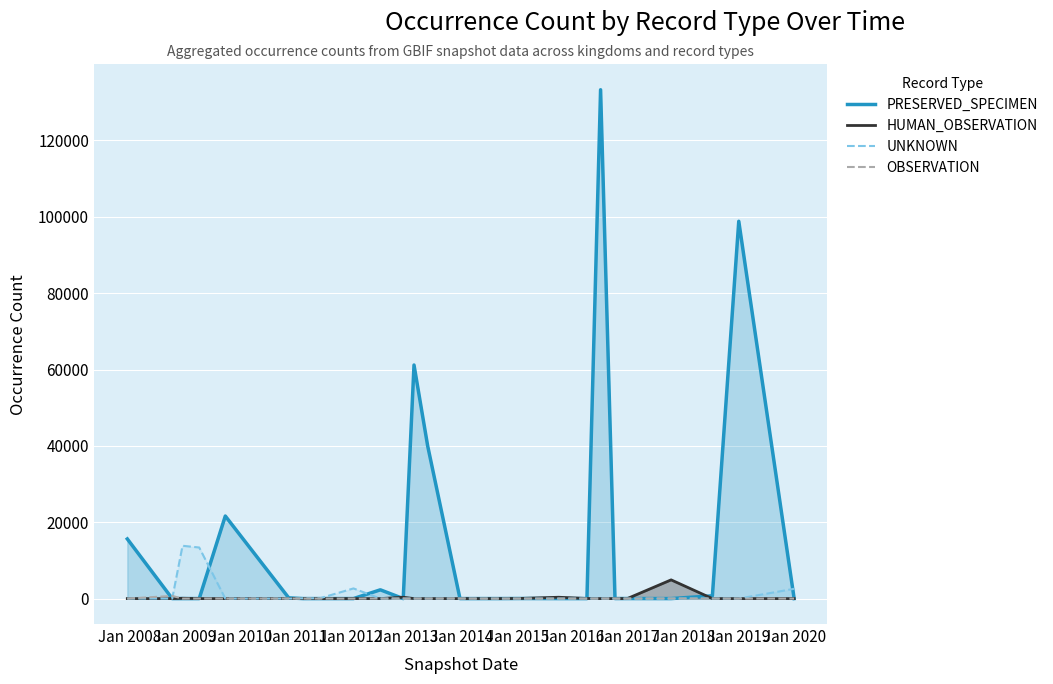

What are all the series names shown in the legend?

PRESERVED_SPECIMEN, HUMAN_OBSERVATION, UNKNOWN, OBSERVATION